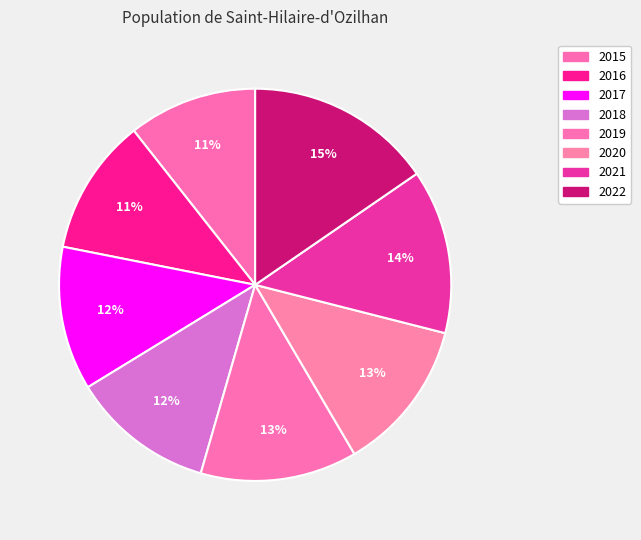

How much of the chart is everything except 2019?

87.1%